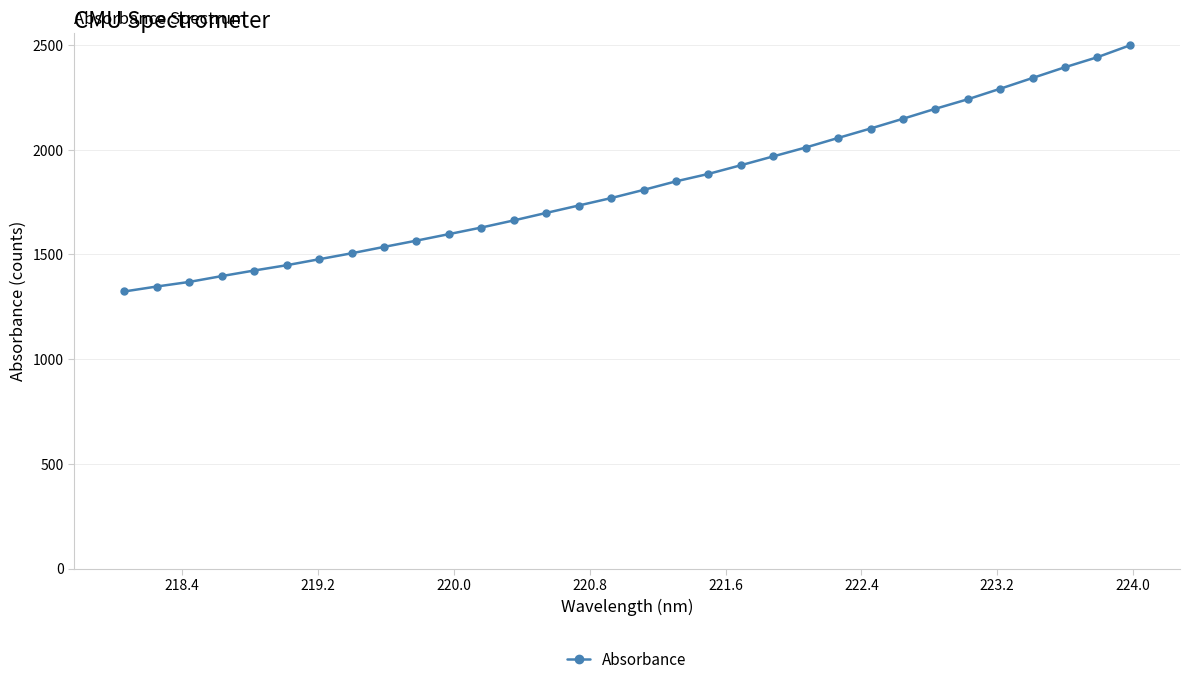

What is the average value?

1831.7